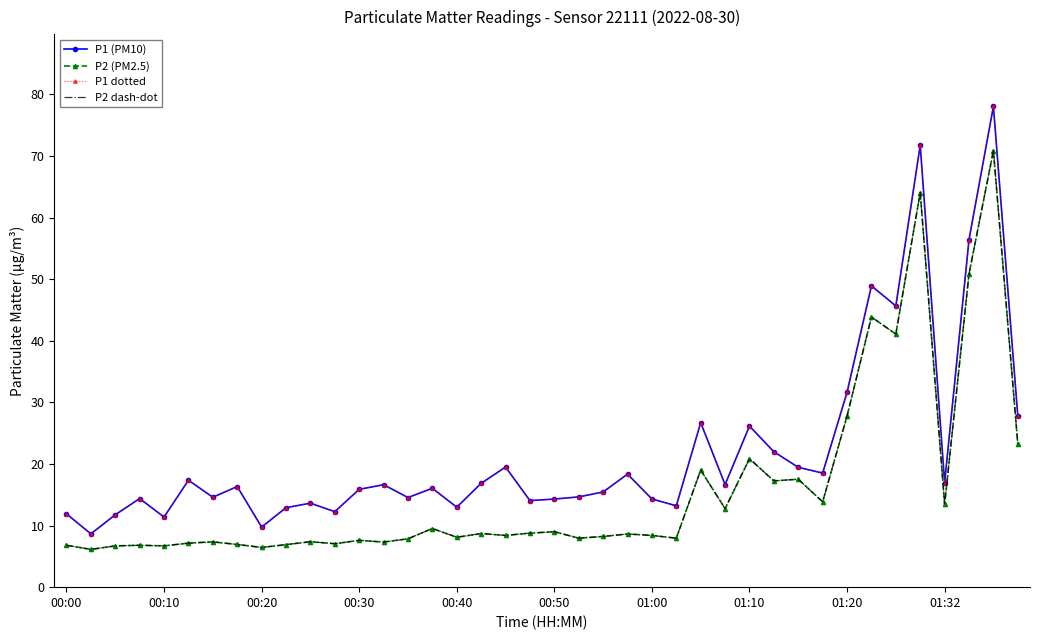

What is the minimum value for P1 (PM10)?

8.7